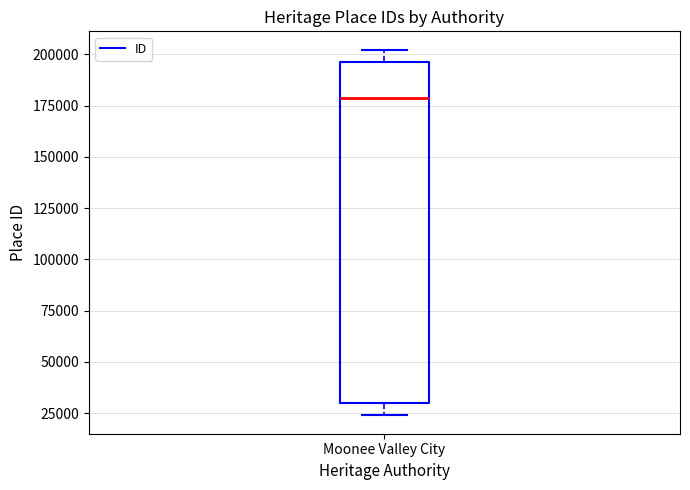

Read this box plot against the y-axis: the position of the median line, the range covered by the box, and the ends of both whiskers. The values are not printed on the chart, so give them approximately, as read against the axis.

median 180000, box 30000 to 195000, whiskers 25000 to 200000